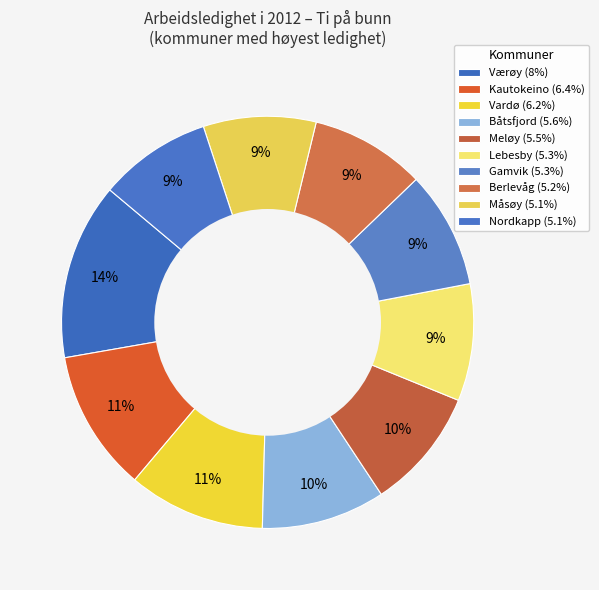

Which slice is the largest?

Værøy